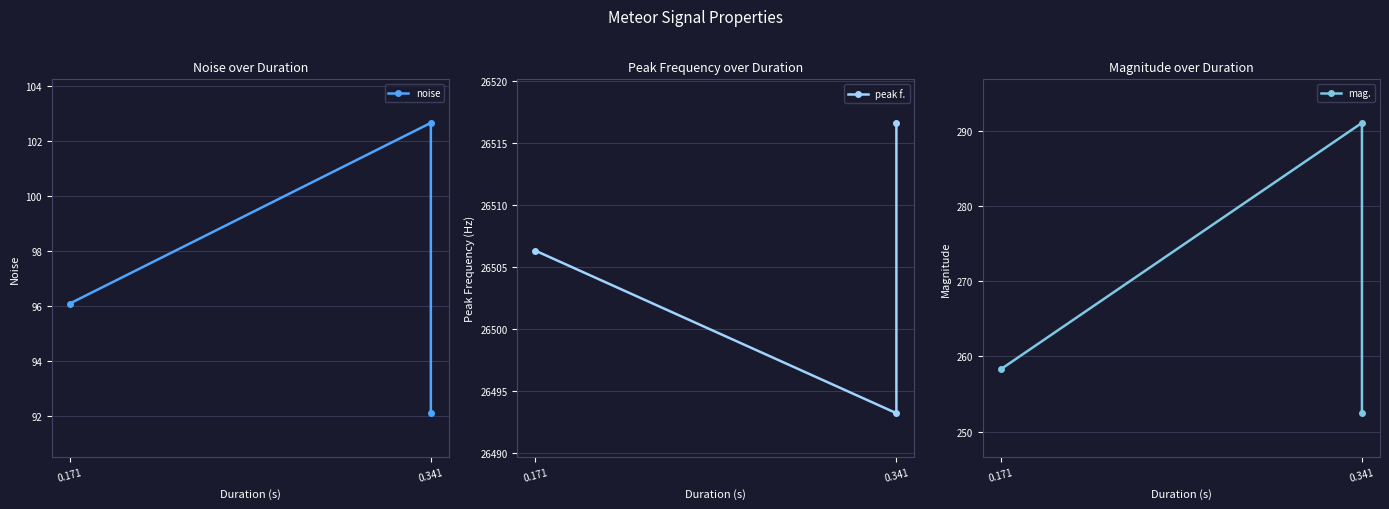

What is the total value across all series at 0.171?

26860.7